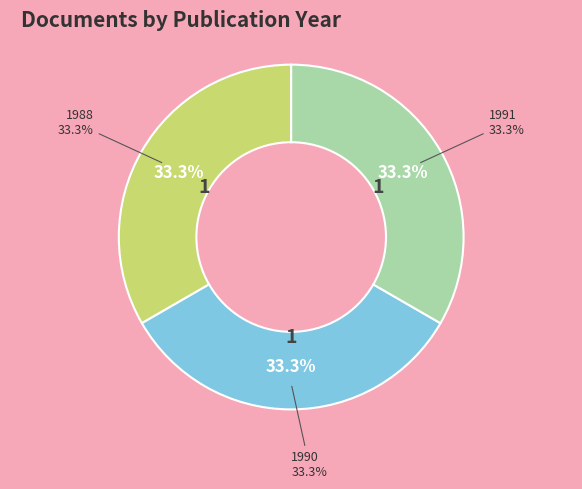

Rank the categories by value from lowest to highest.

OPUS4-6101 (1988), OPUS4-4569 (1990), OPUS4-6069 (1991)